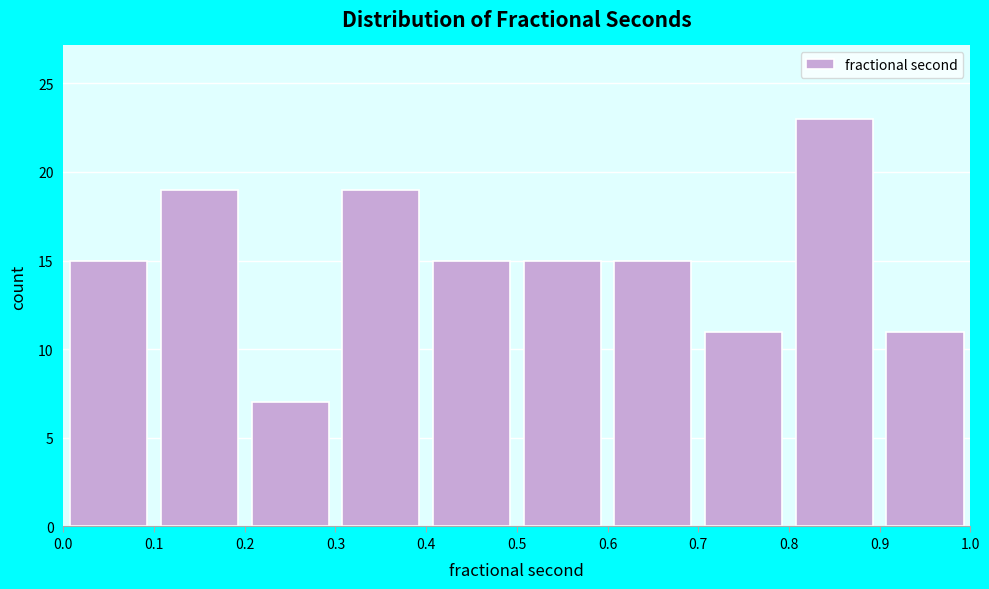

Reading left to right, transcribe this chart: for each bar, give the range it covers on the x-axis and its height. The values are not printed on the chart, so give them approximately, as read against the axis.

0.0 to 0.1: 15
0.1 to 0.2: 19
0.2 to 0.3: 7
0.3 to 0.4: 19
0.4 to 0.5: 15
0.5 to 0.6: 15
0.6 to 0.7: 15
0.7 to 0.8: 11
0.8 to 0.9: 23
0.9 to 1.0: 11